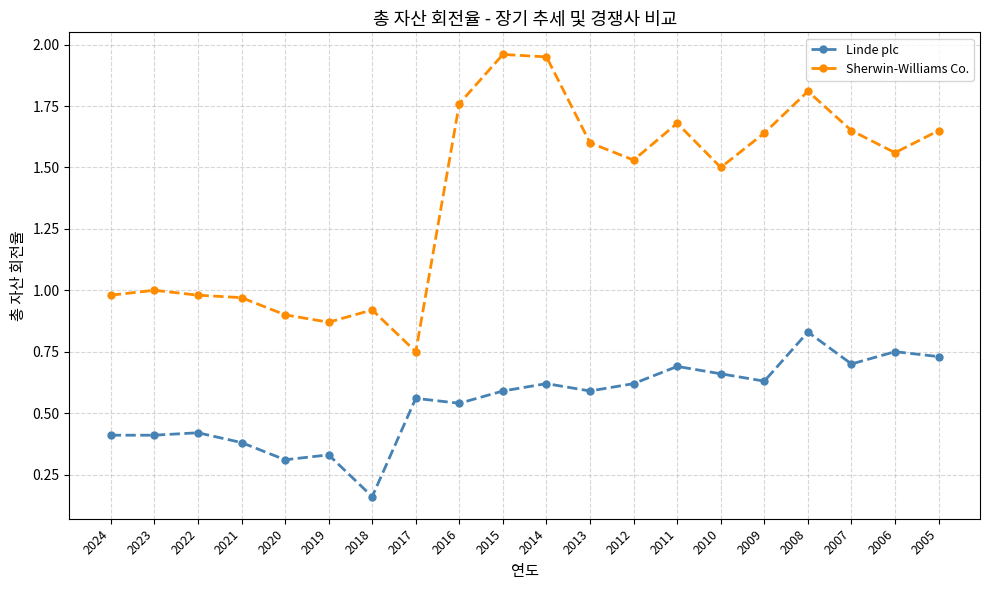

Which category has the lowest value in the Linde plc series?

2018